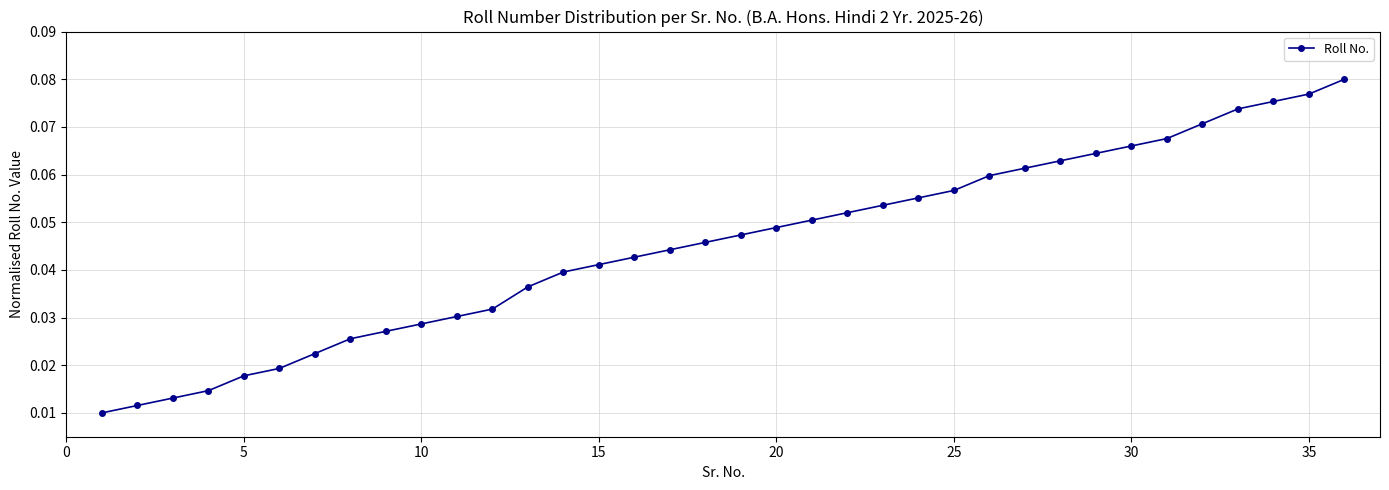

What is the sum of all values?

1.6